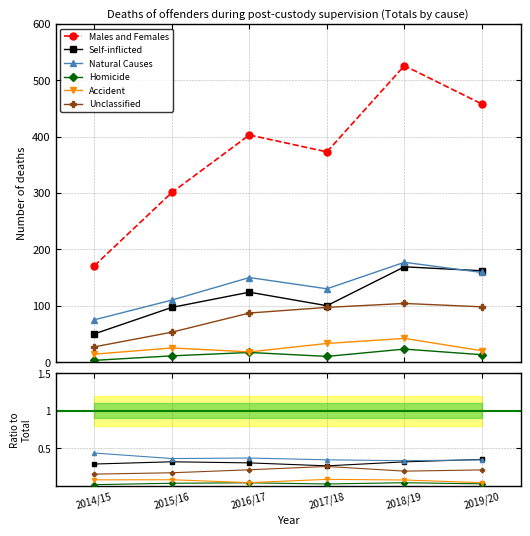

What is the total value across all series at 2018/19?

527.0